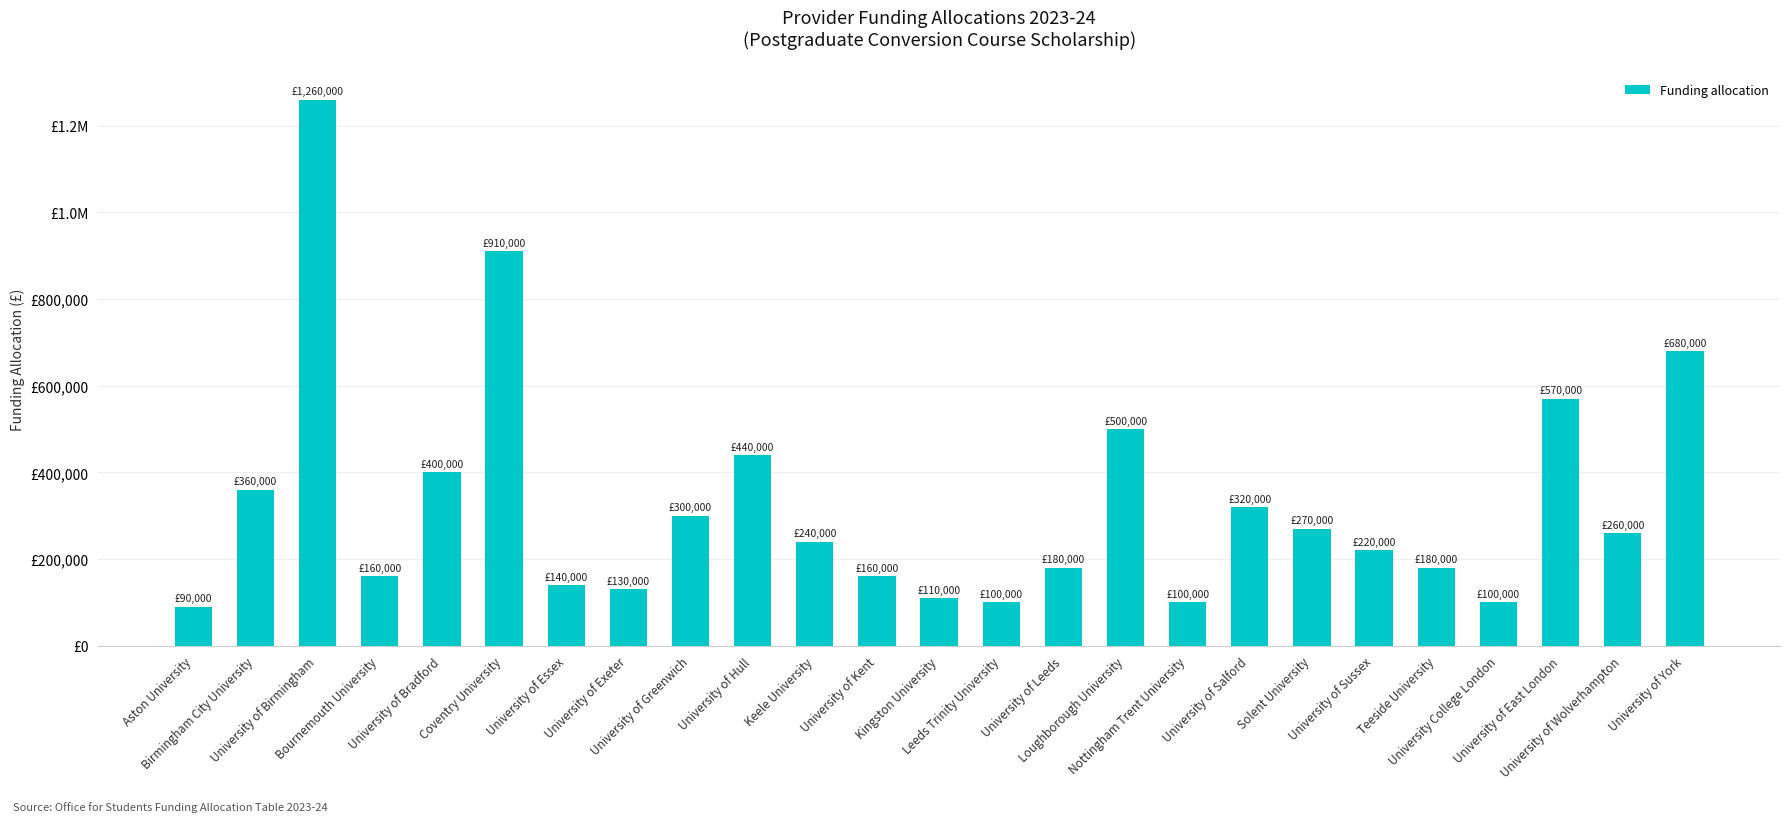

What is the change in value from Coventry University to Kingston University?

-800000